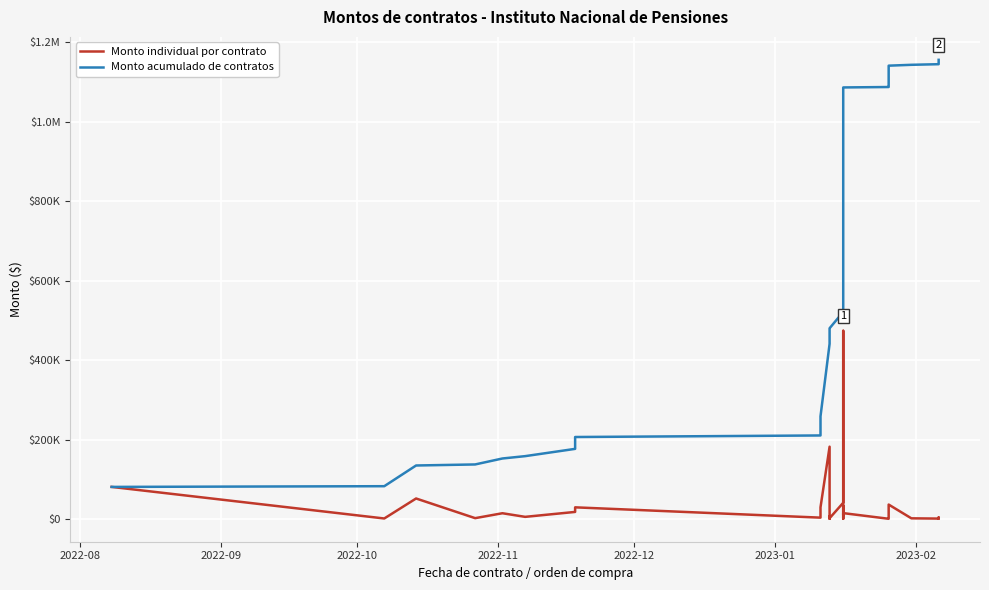

True or false: Monto individual por contrato and Monto acumulado de contratos intersect in this chart.

False